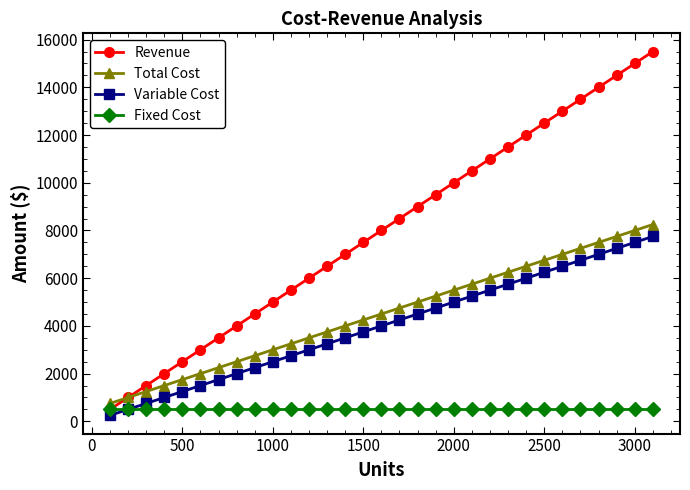

Which series has the largest total across all categories?

Revenue